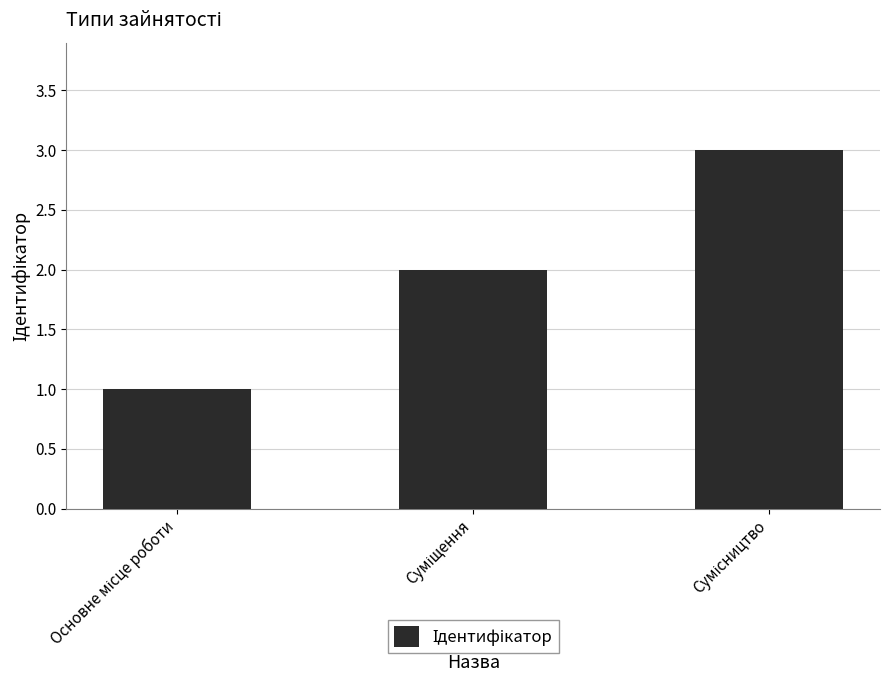

What is the greatest value displayed?

3